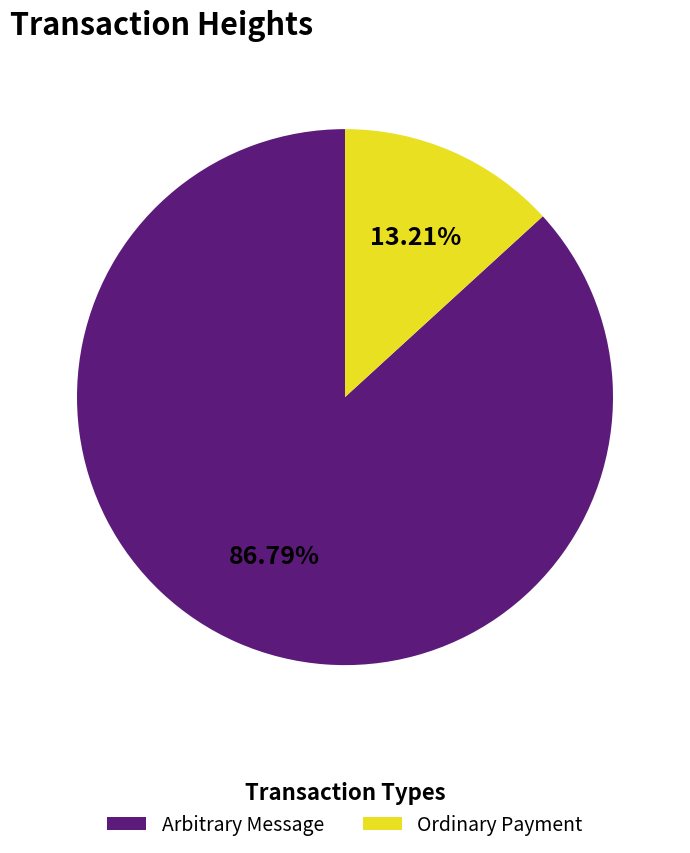

Which slice is the smallest?

Ordinary Payment